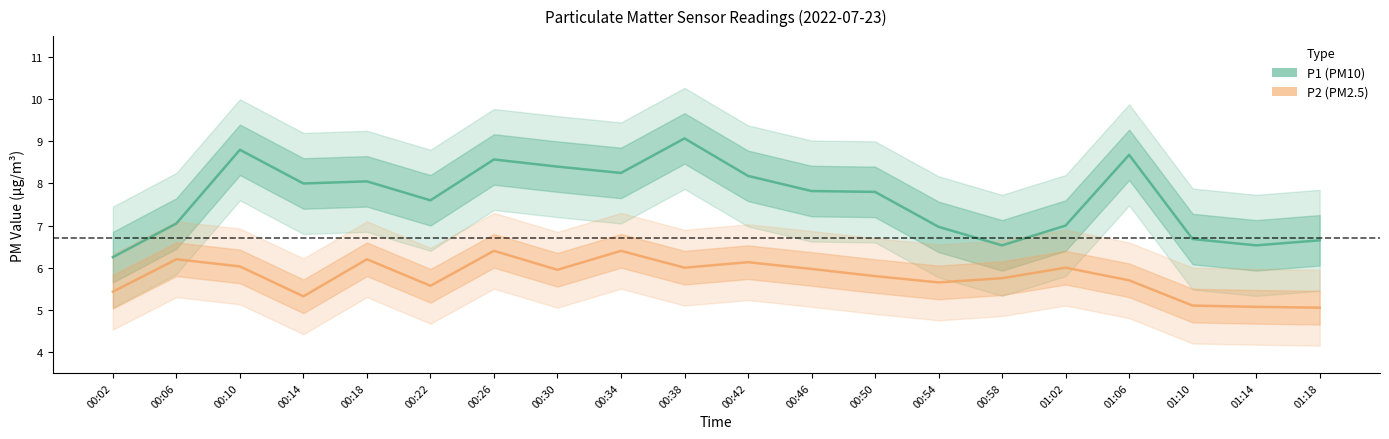

At which label does P1 reach its peak?

00:38